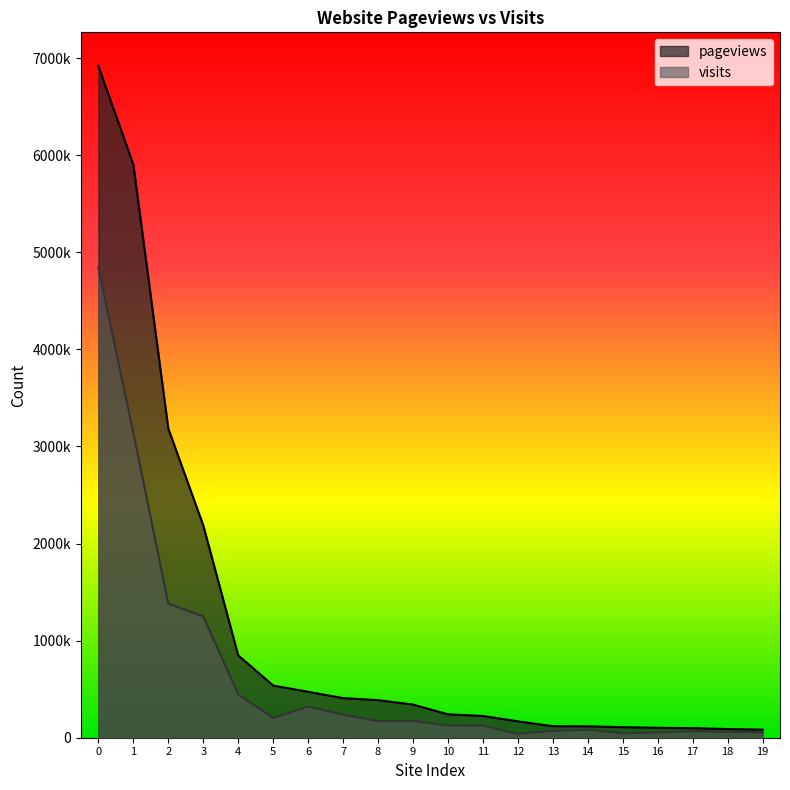

What are all the series names shown in the legend?

pageviews, visits